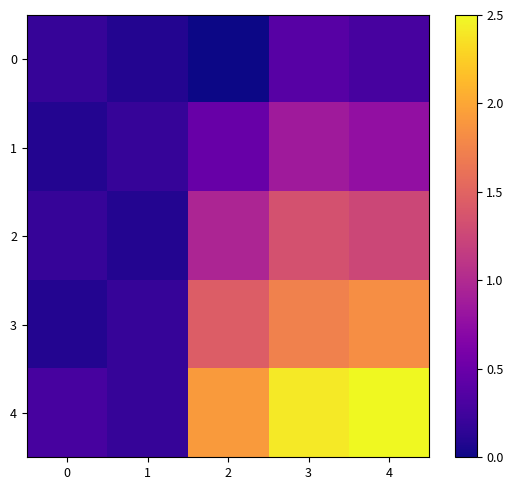

How many series are shown in this chart?

5